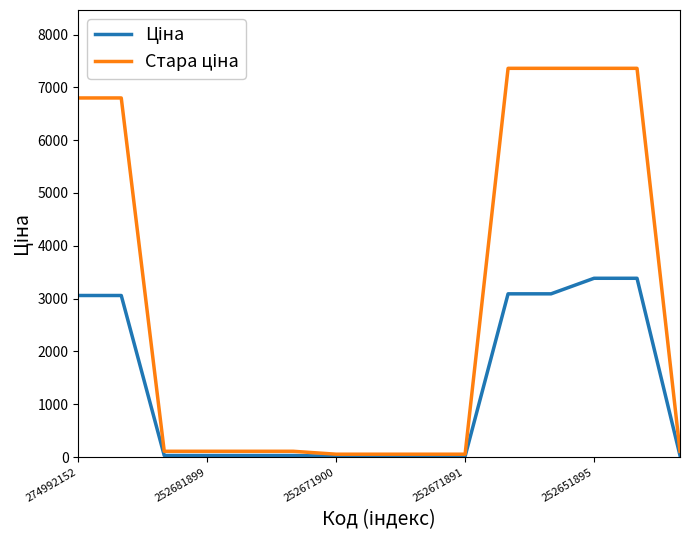

At which label does Стара ціна first exceed 110?

274992152